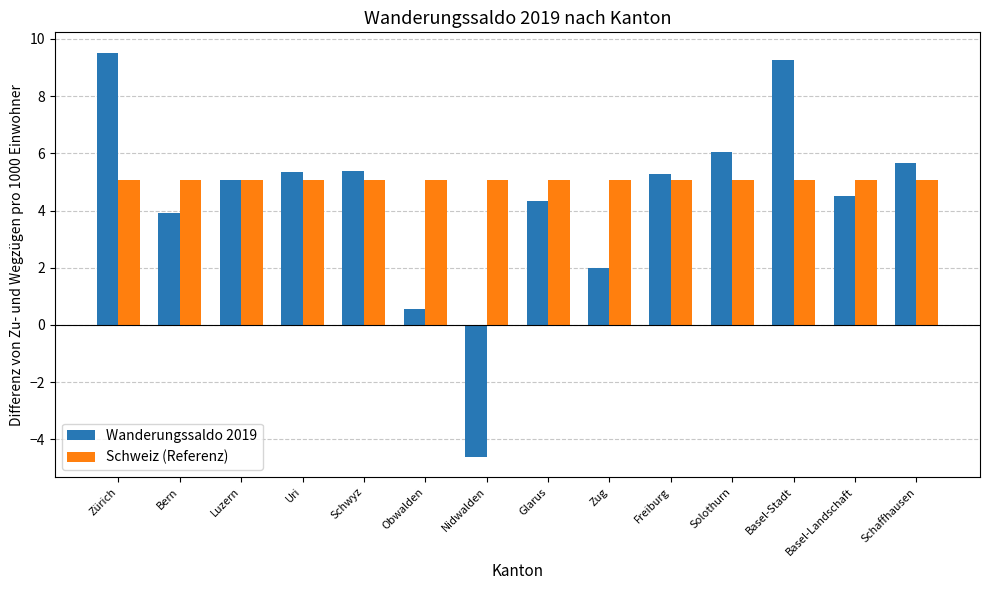

At Basel-Stadt, list the series in order from smallest to largest.

Schweiz (Referenz), Wanderungssaldo 2019